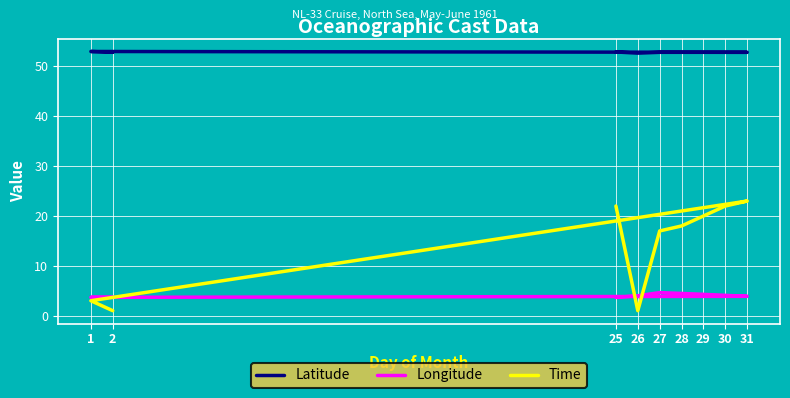

Is the value of Time at 27 greater than the value of Longitude at 25?

Yes